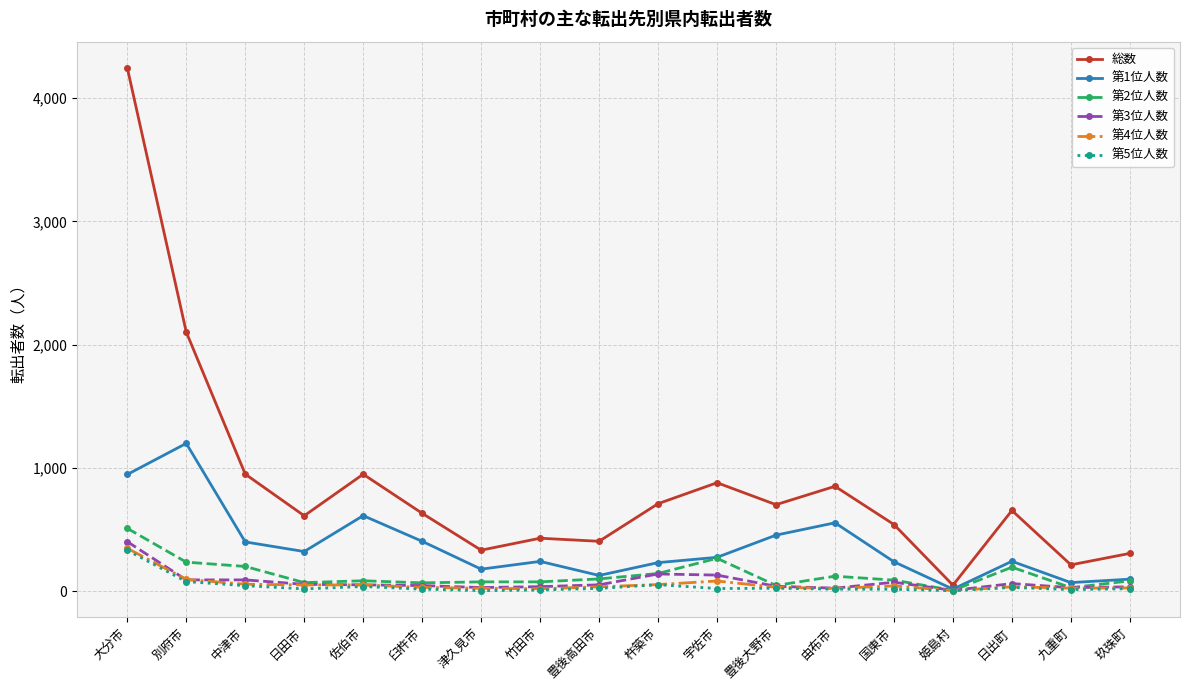

What is the spread (max minus min) of values at 豊後高田市?

382